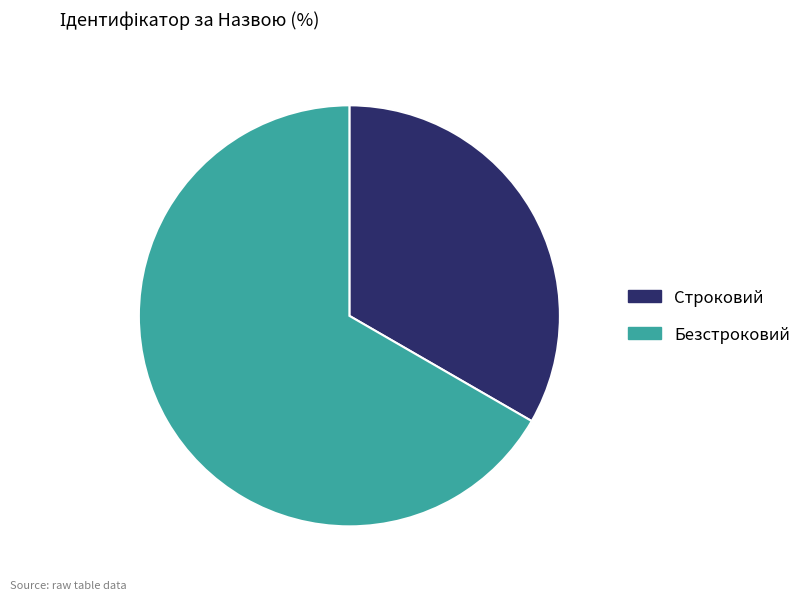

The Строковий slice represents 33% of the pie. True or false?

True